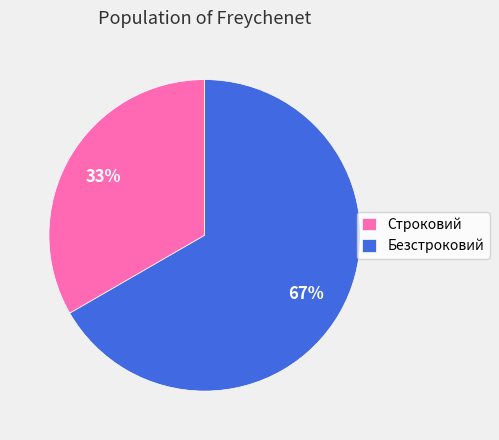

How many slices are in this pie chart?

2